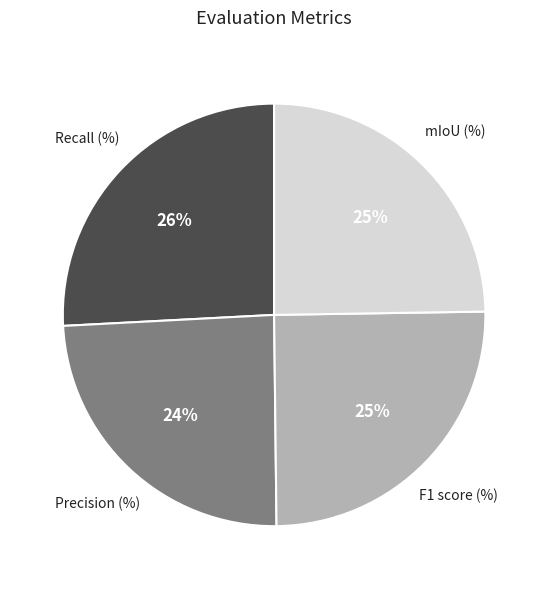

To the nearest percent, what is the average slice percentage?

25%